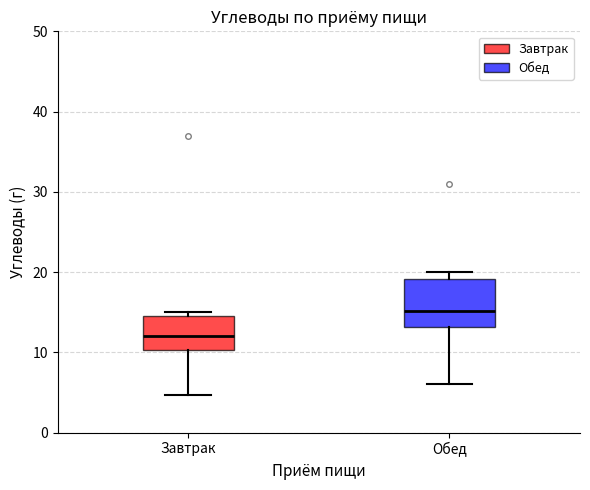

Where does the lower whisker of the box for Завтрак end on the y-axis? The values are not printed on the chart, so give them approximately, as read against the axis.

5